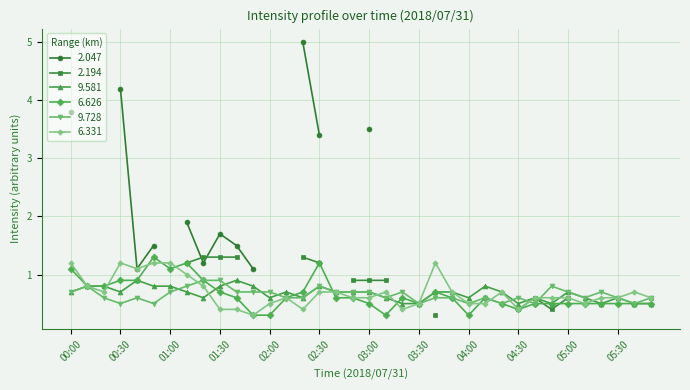

True or false: 6.626 has more than 0 points higher than both neighbors.

True